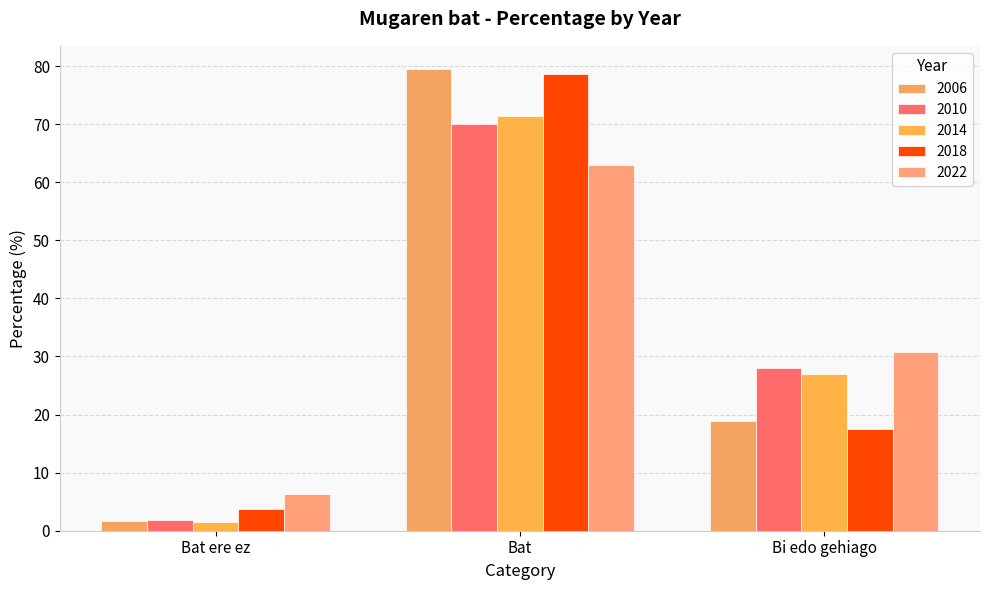

What is the minimum value for 2018?

3.7